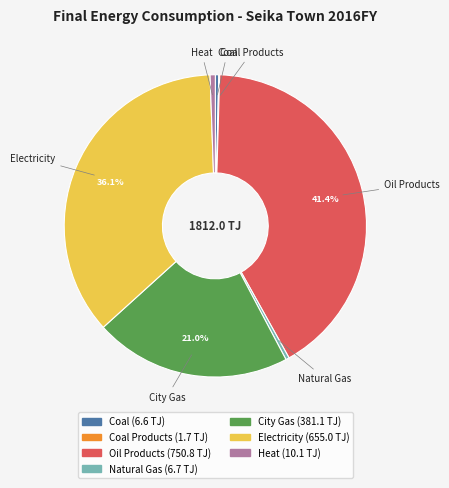

Which has a higher value, Electricity or Natural Gas?

Electricity